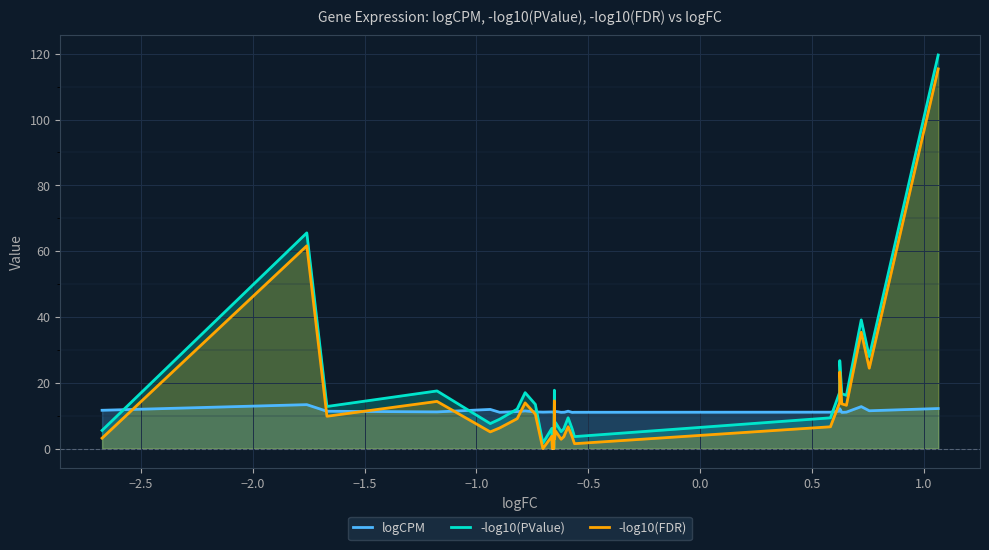

Which series has the widest spread of values?

-log10(PValue)